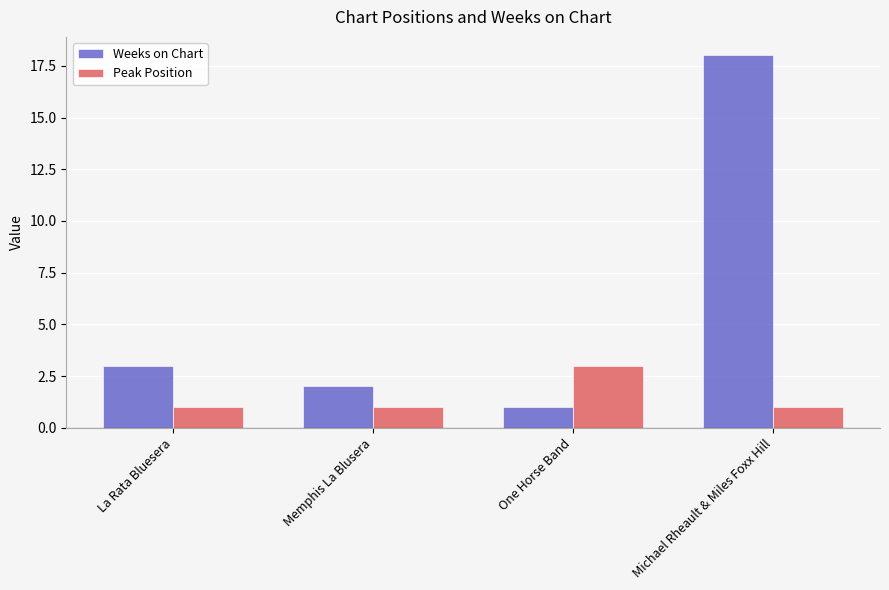

At how many categories does at least one series exceed 6?

1